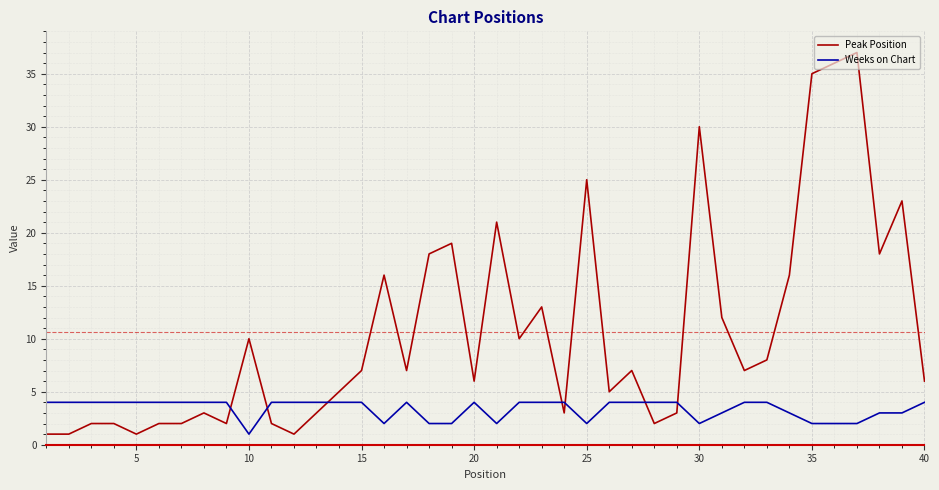

What is the difference between the maximum and minimum values in the Weeks on Chart series?

3